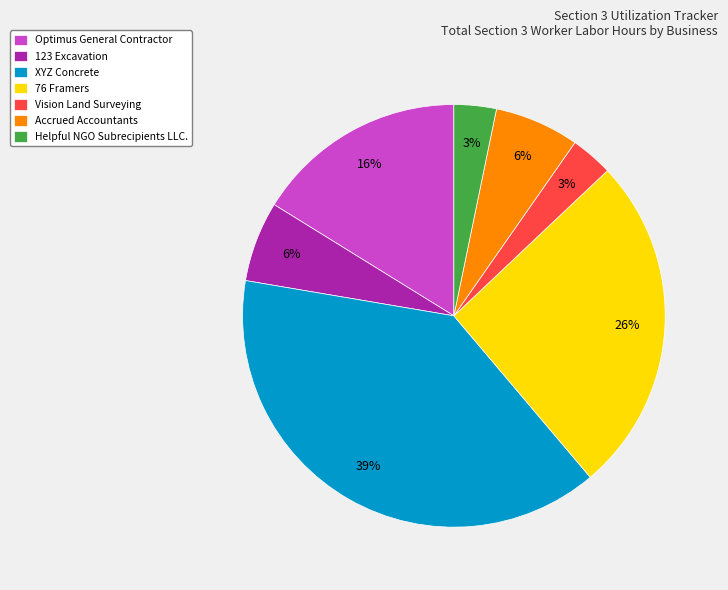

How many slices are in this pie chart?

7